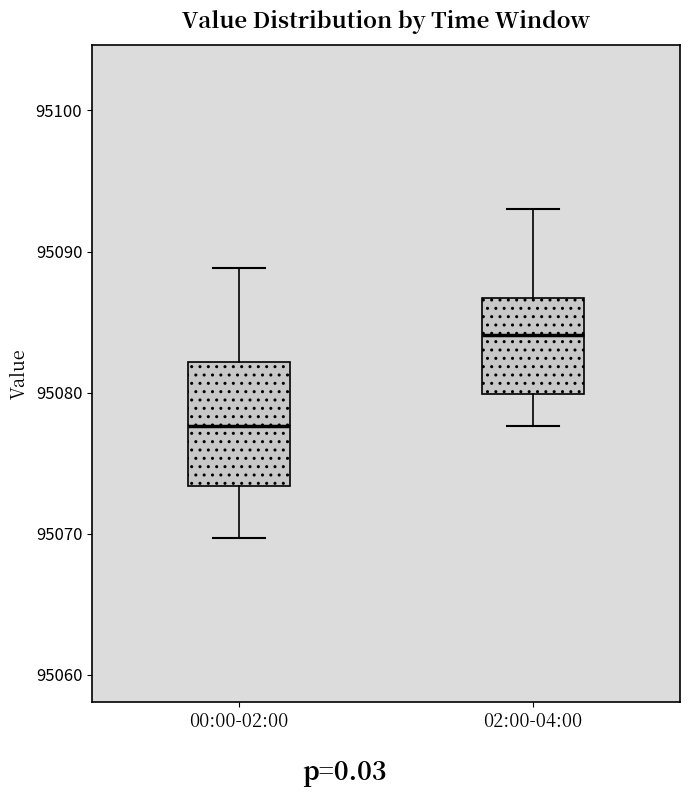

Which box's median line is the lowest?

00:00-02:00